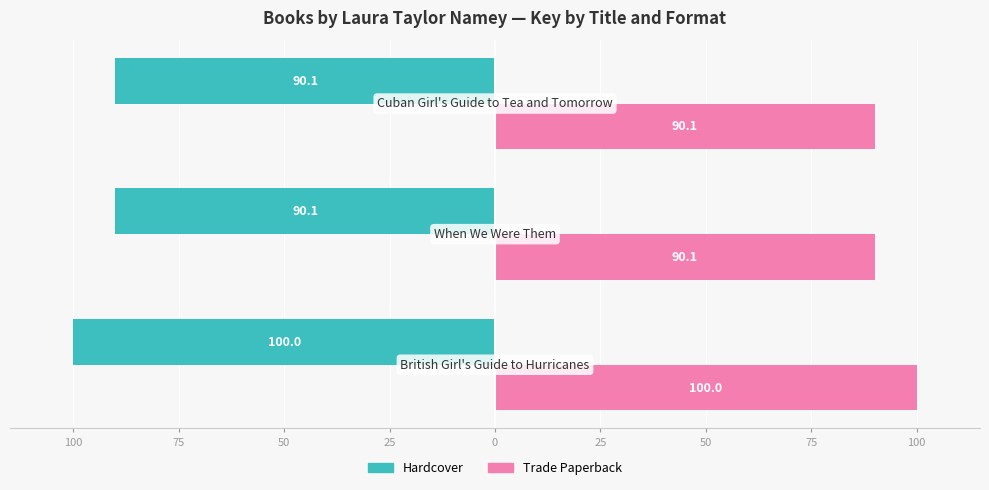

What are all the series names shown in the legend?

Hardcover, Trade Paperback